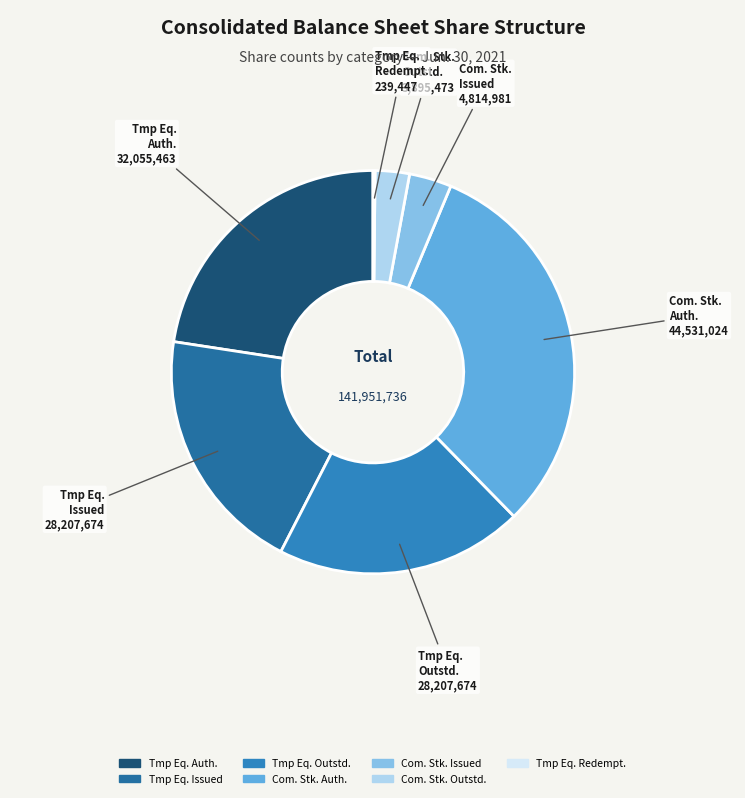

Is the sum of Tmp Eq. Outstd. and Tmp Eq. Issued greater than half?

No